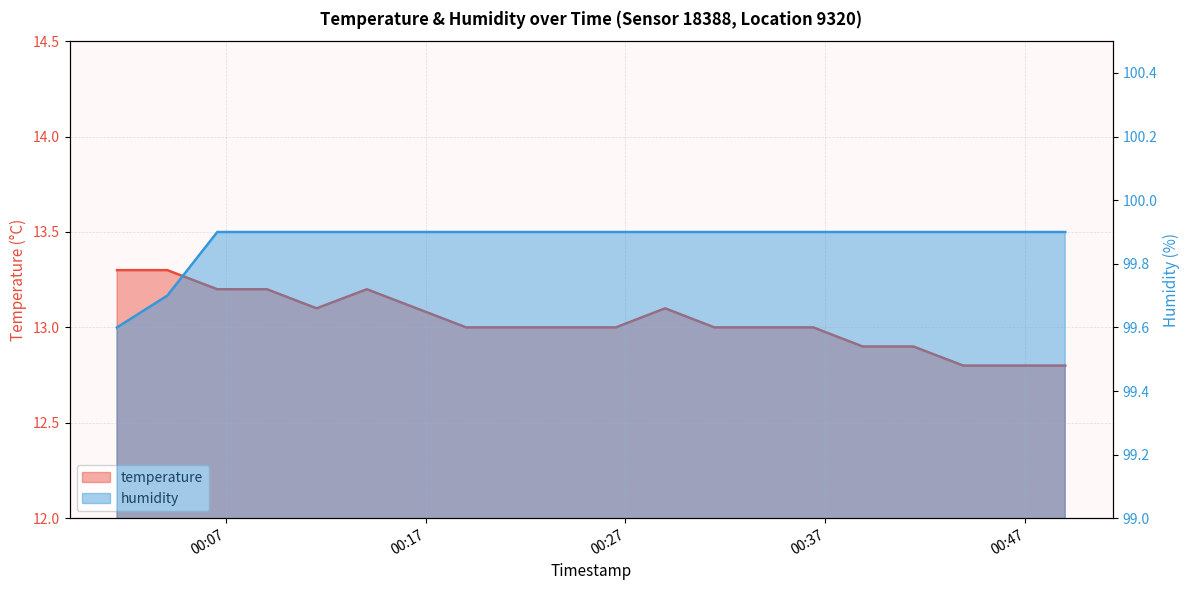

What is the highest value of the temperature series?

13.3